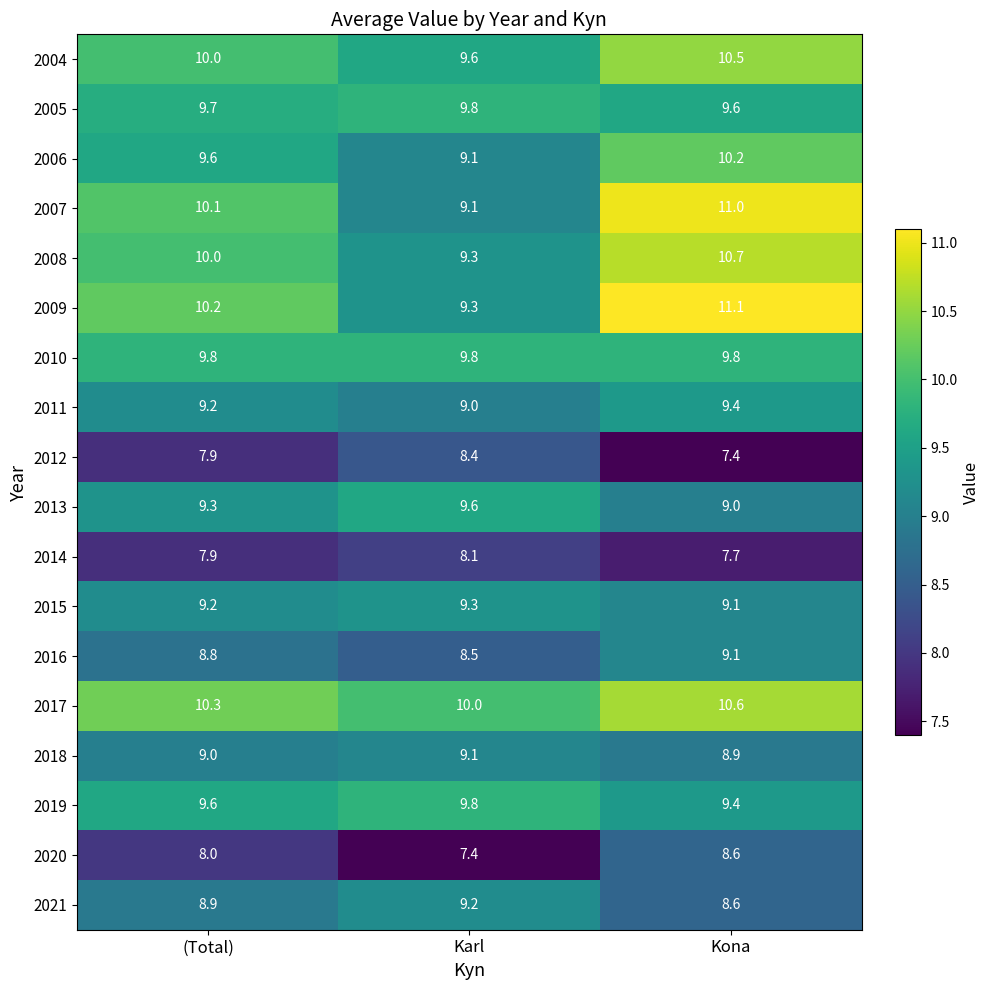

At how many categories does at least one series exceed 8?

3